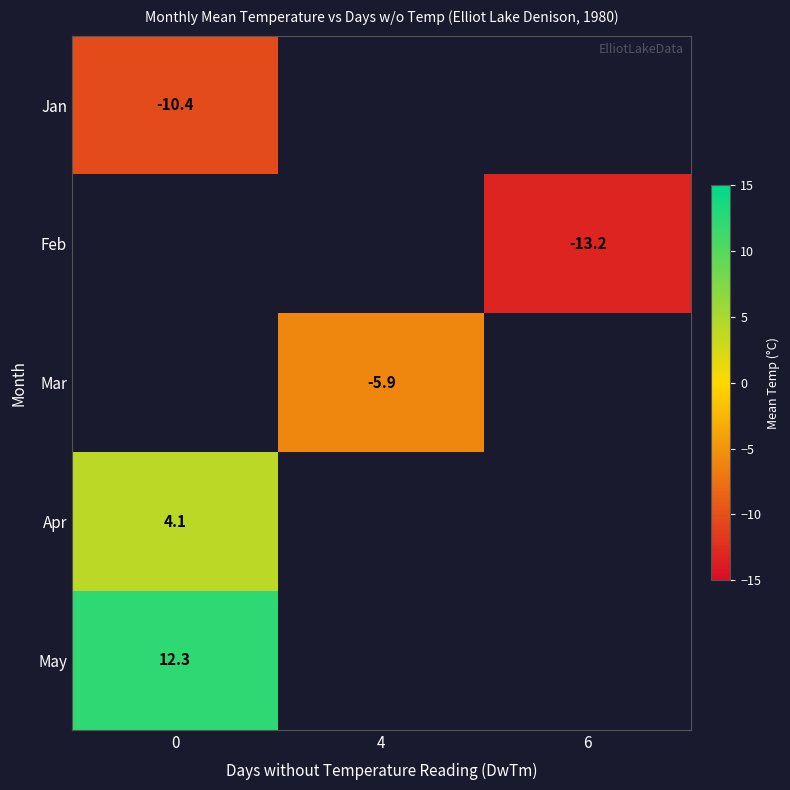

The Jan series shows -10.4 at 0. True or false?

True